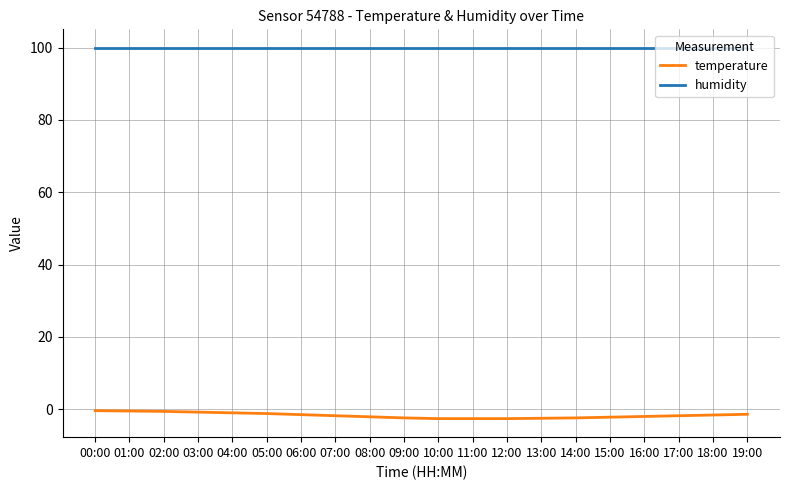

What is the minimum value for temperature?

-2.6